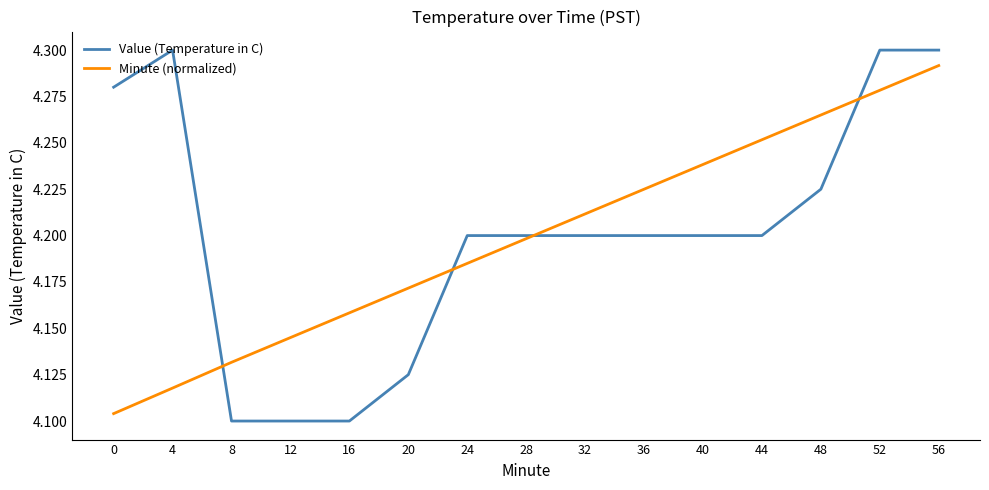

How many categories are shown in the chart?

15